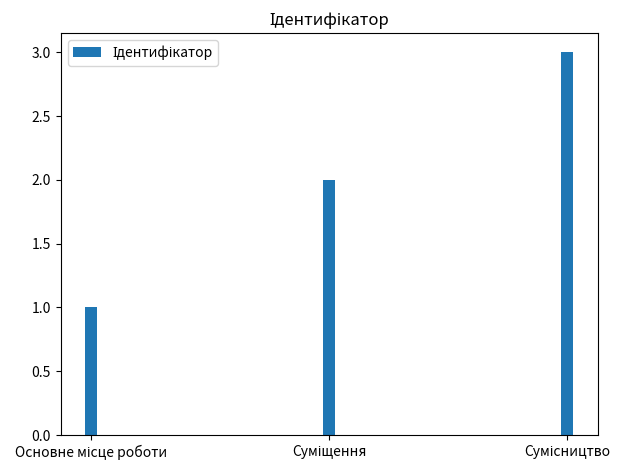

How many values are between 1 and 3?

3